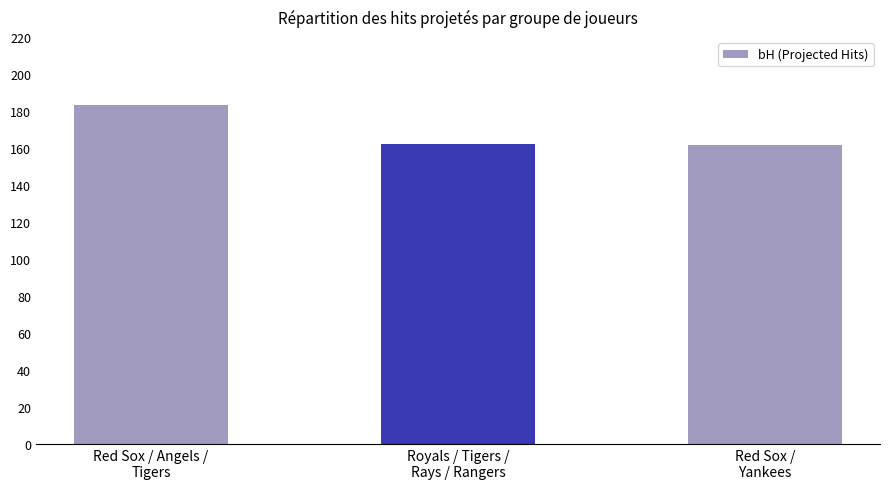

What is the smallest value displayed?

161.7